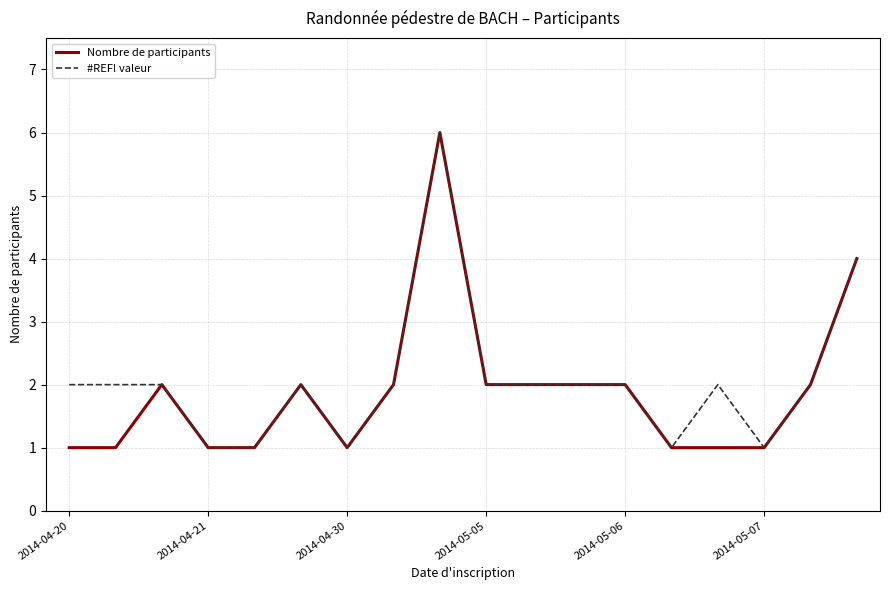

True or false: #REF! valeur and Nombre de participants intersect in this chart.

False